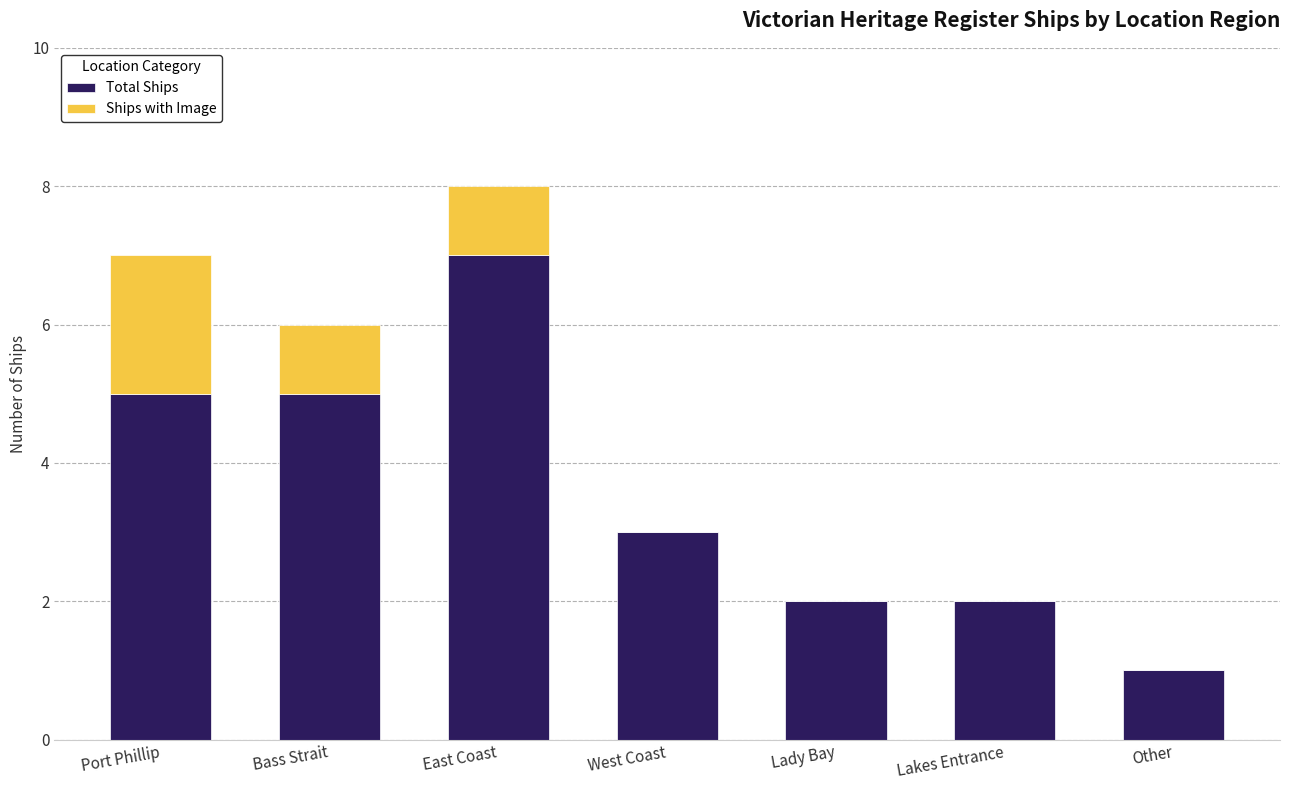

What is the total value across all series at Port Phillip?

7